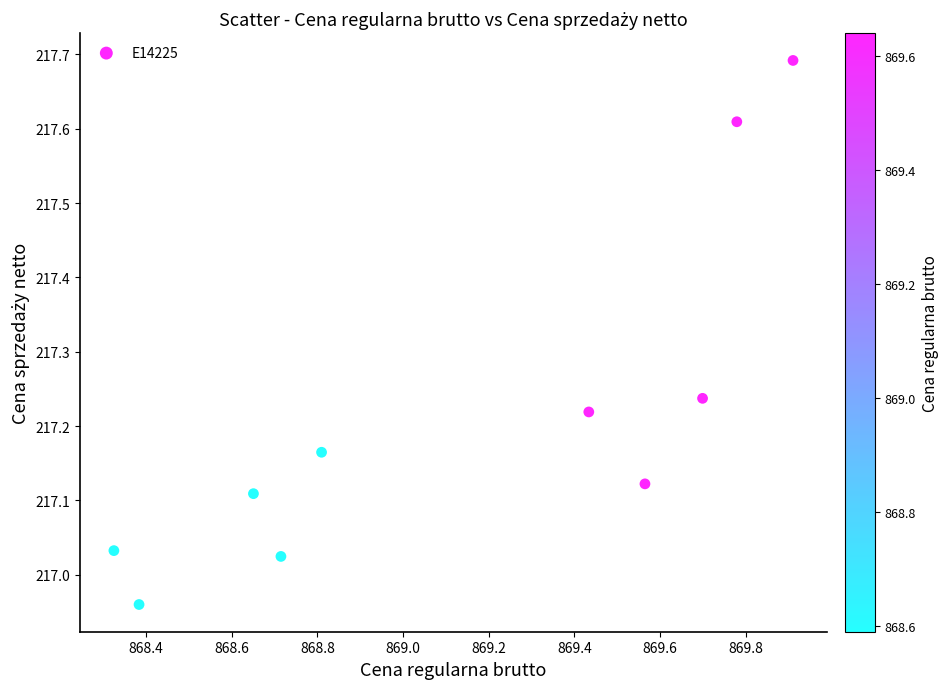

What is the range of Y values (max minus min)?

0.7